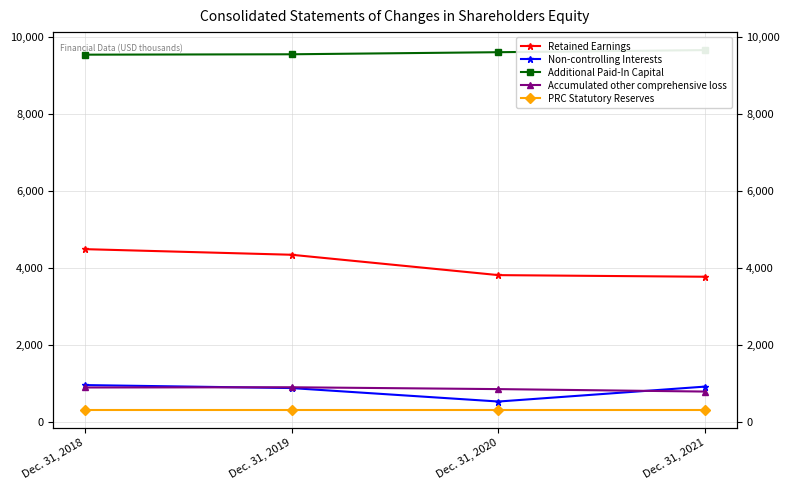

At which label does Additional Paid-In Capital first exceed 9615?

Dec. 31, 2021